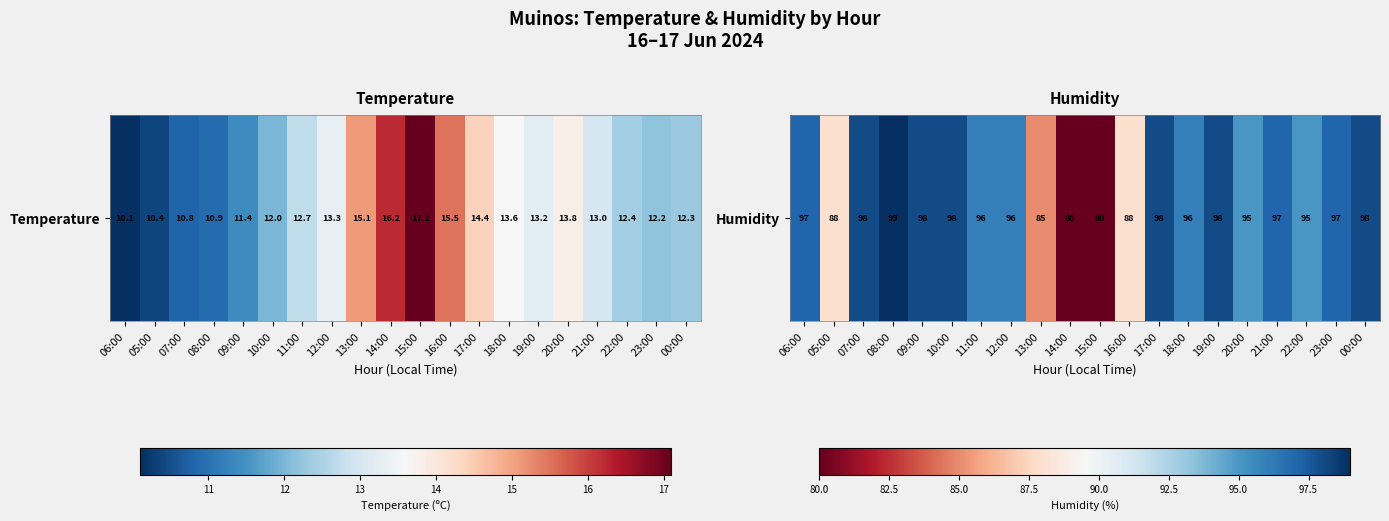

True or false: the data shows 145 at 16:00.

False